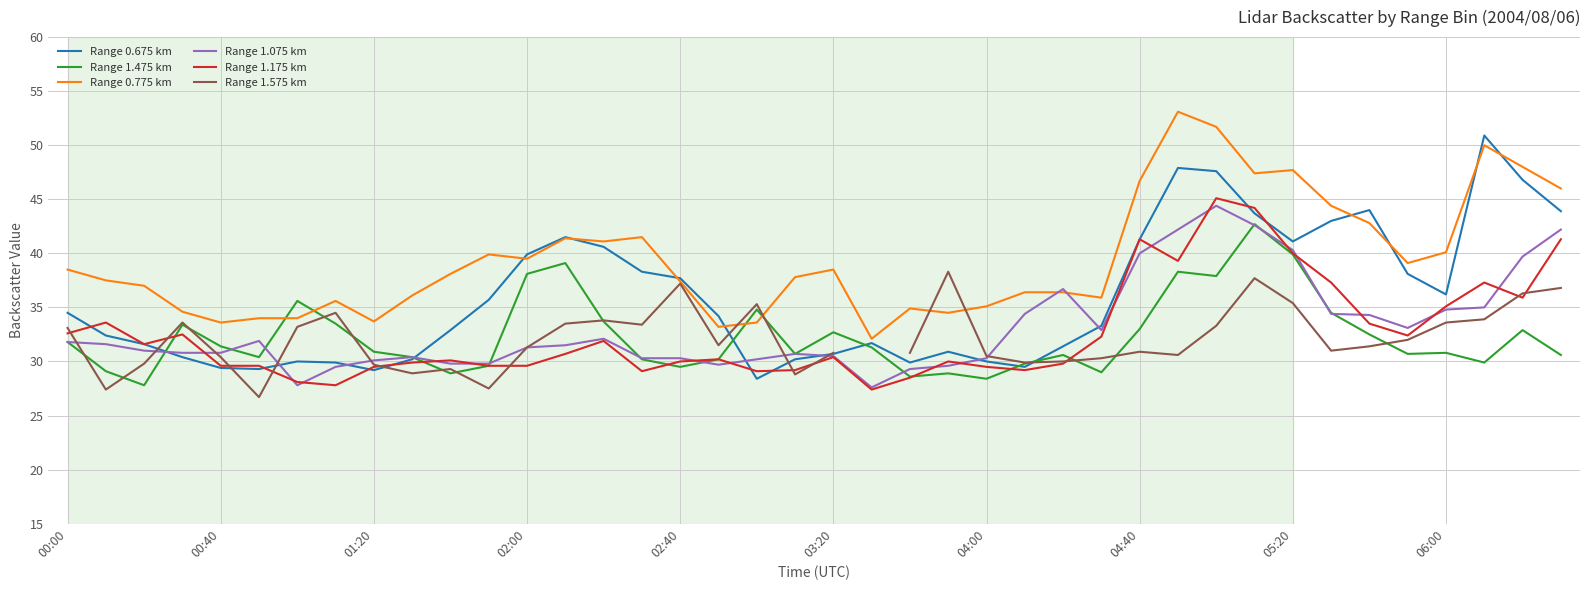

Is it true that Range 1.475 km equals 13.5 at 06:00?

False